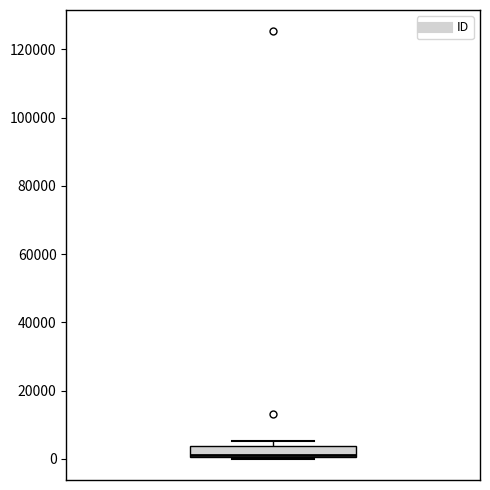

Where is the upper edge of the box on the y-axis? The values are not printed on the chart, so give them approximately, as read against the axis.

4000